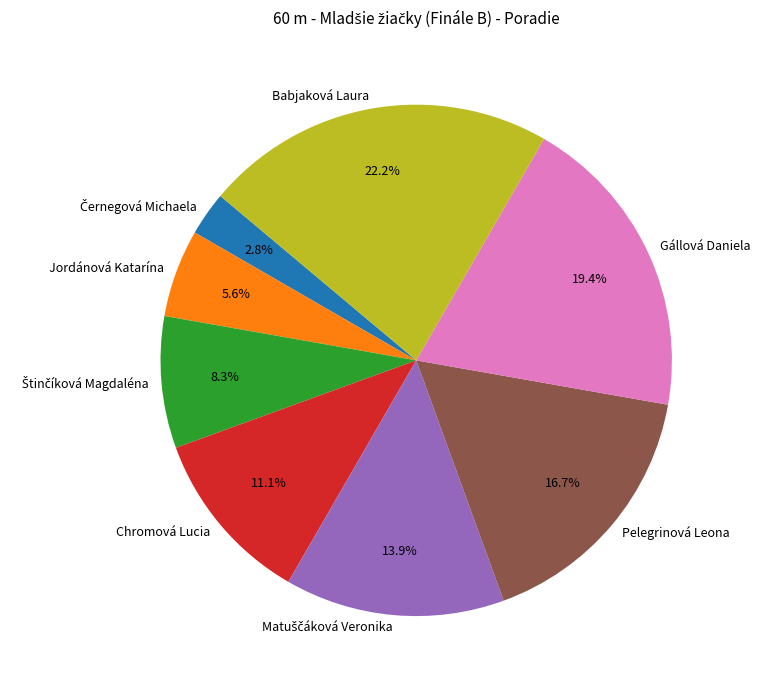

How many segments does this pie chart have?

8